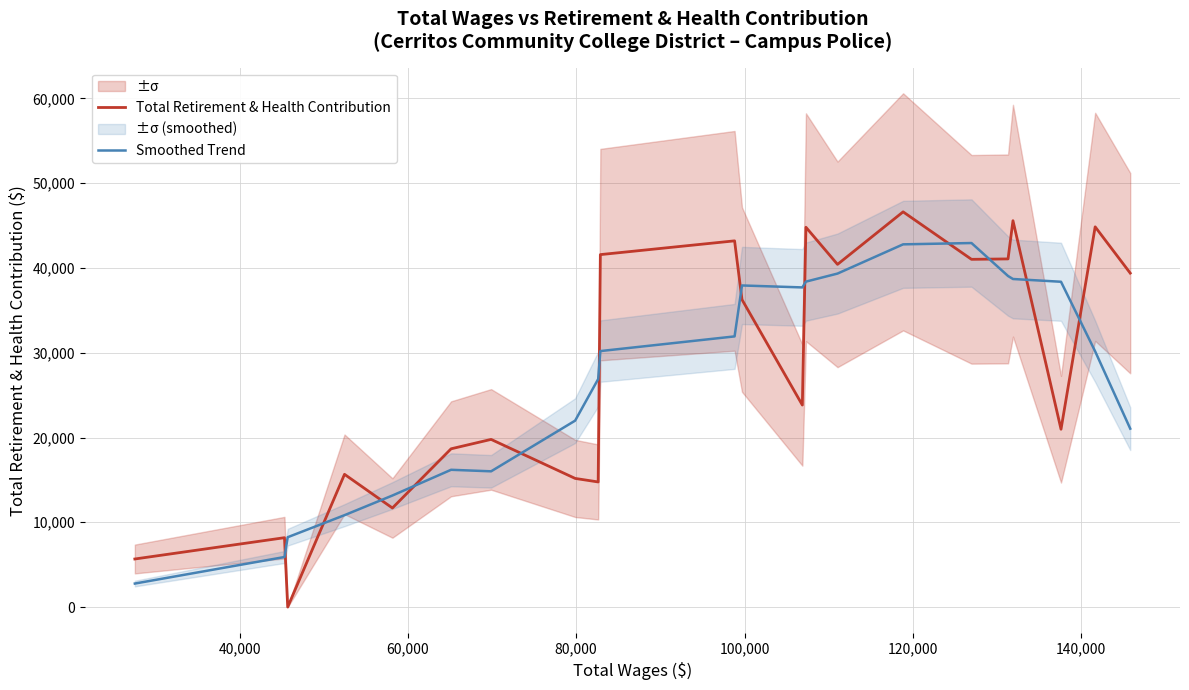

What is the minimum value for Smoothed Trend?

2769.8